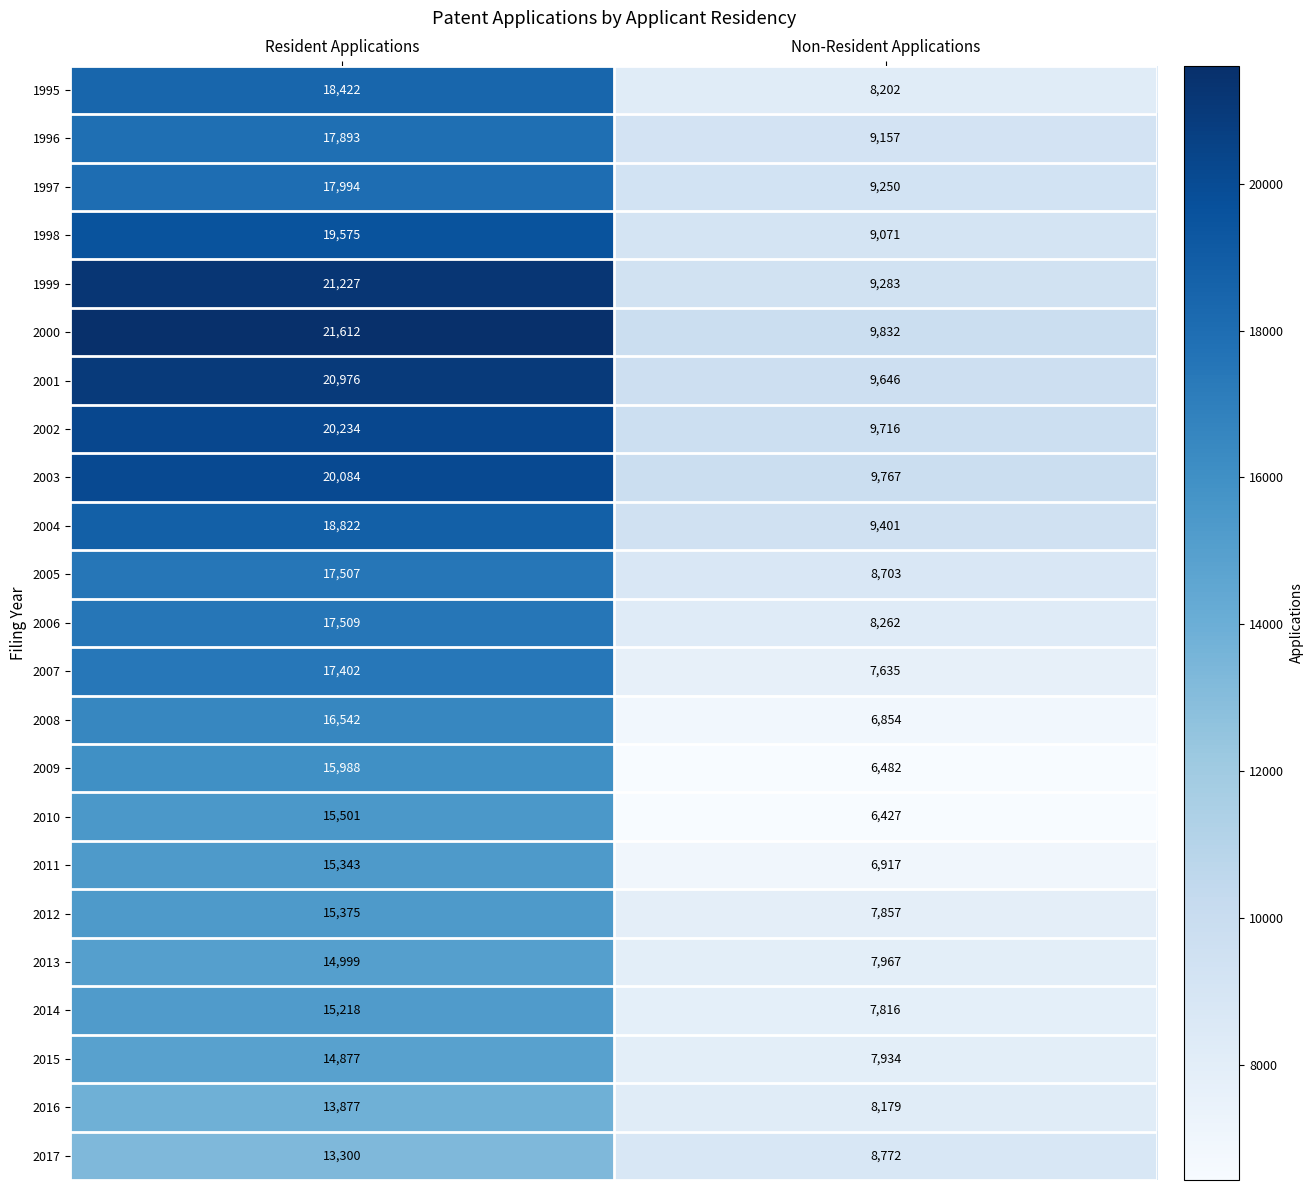

The value of 2014 at Resident Applications is 25067. True or false?

False